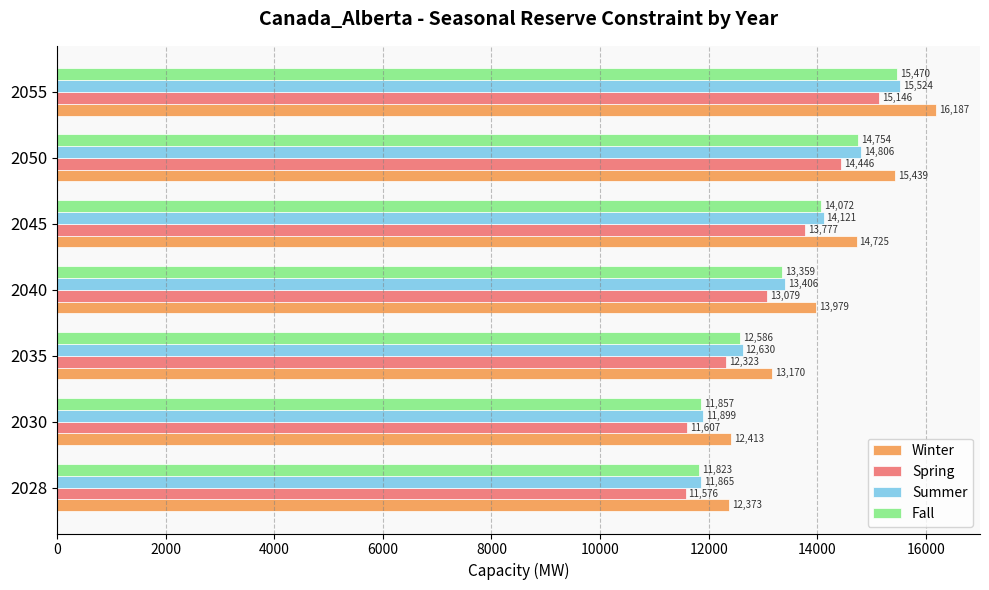

Which series has the widest spread of values?

Winter